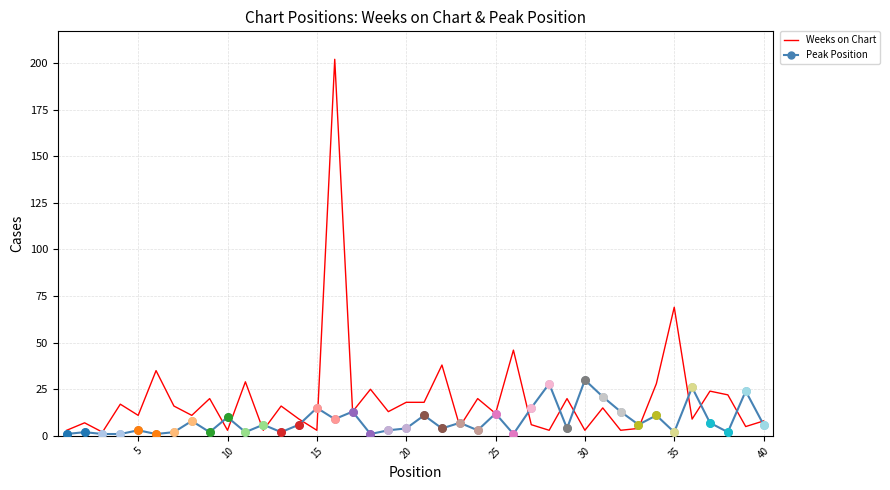

What are all the series names shown in the legend?

Weeks on Chart, Peak Position